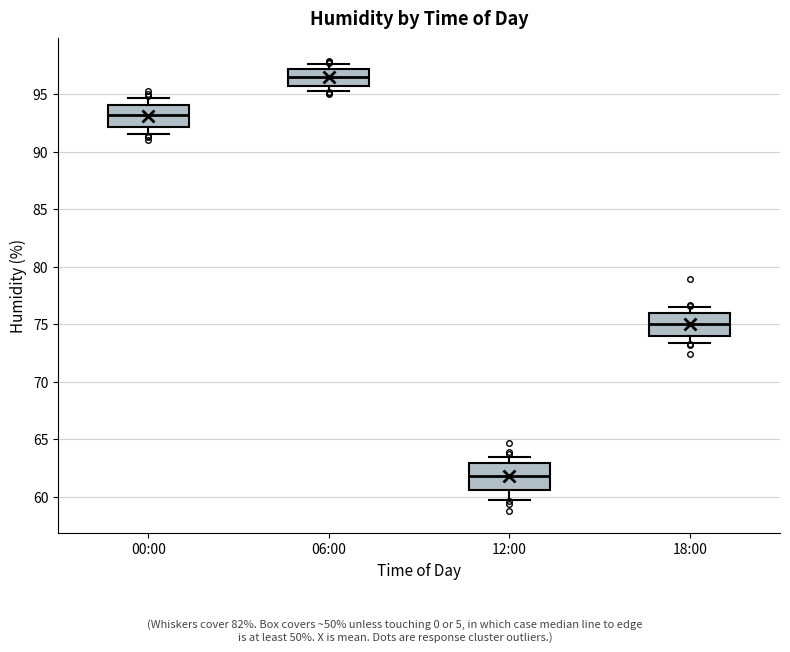

Where does the median line of the box for 06:00 sit on the y-axis? The values are not printed on the chart, so give them approximately, as read against the axis.

96.5